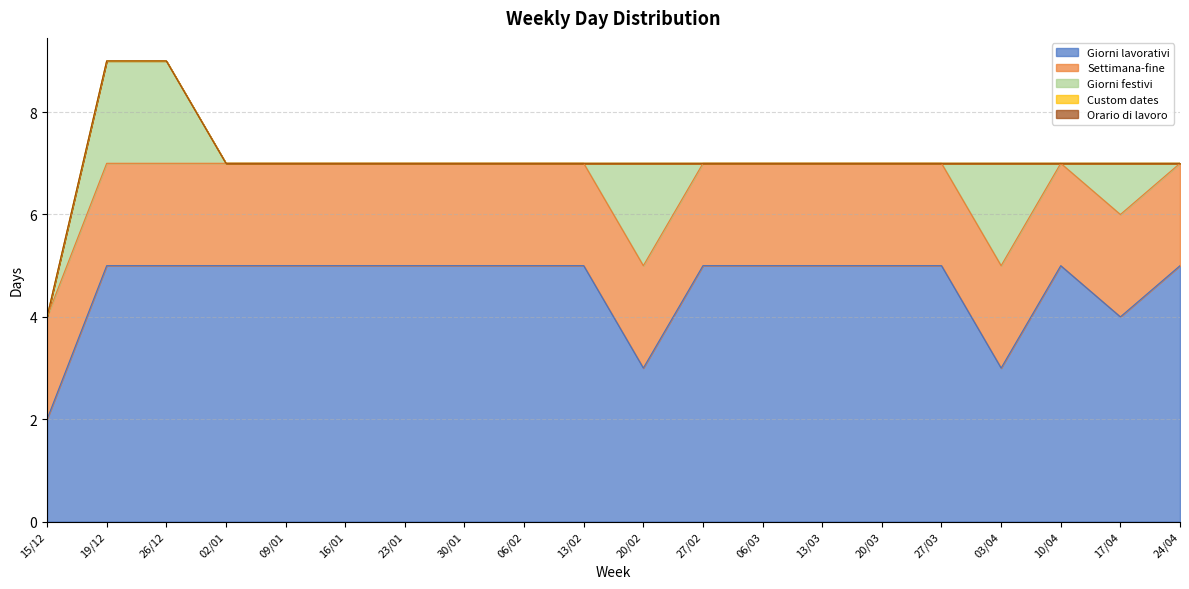

Which series has the widest spread of values?

Giorni lavorativi